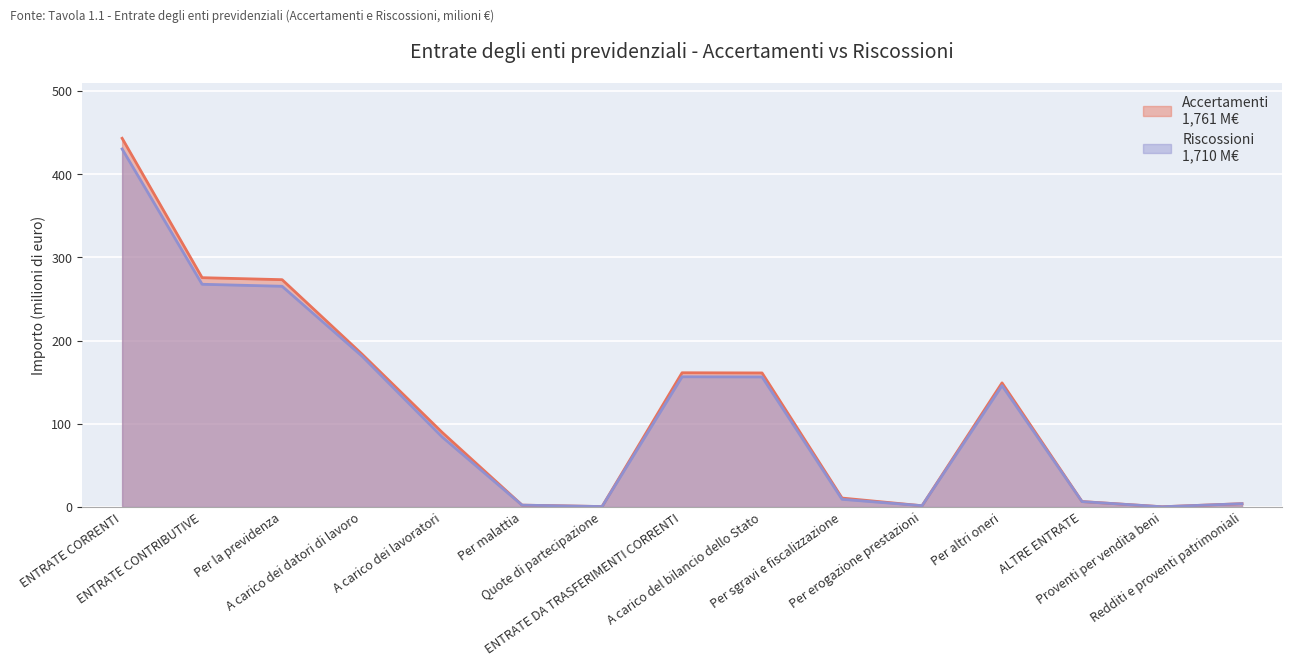

Reading left to right, list all the values displayed in this chart.

Accertamenti: 443.2	275.6	273.2	183.6	89.6	2.1	0.4	161.3	161.0	10.6	1.3	149.1	6.4	0.1	3.8
Riscossioni: 430.4	267.7	265.3	181.1	84.1	2.1	0.4	156.4	156.2	9.1	1.4	145.8	6.3	0.1	3.8